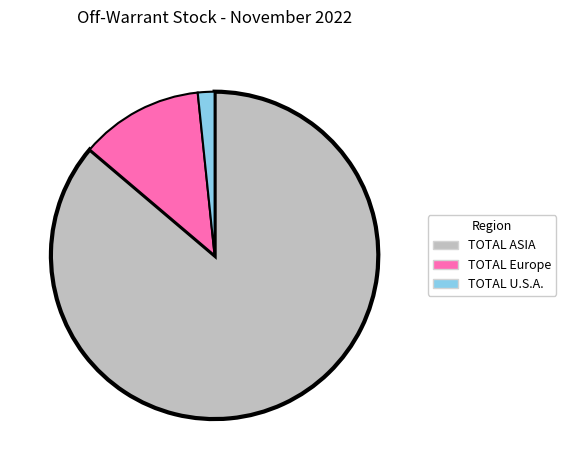

The TOTAL ASIA slice represents 78% of the pie. True or false?

False